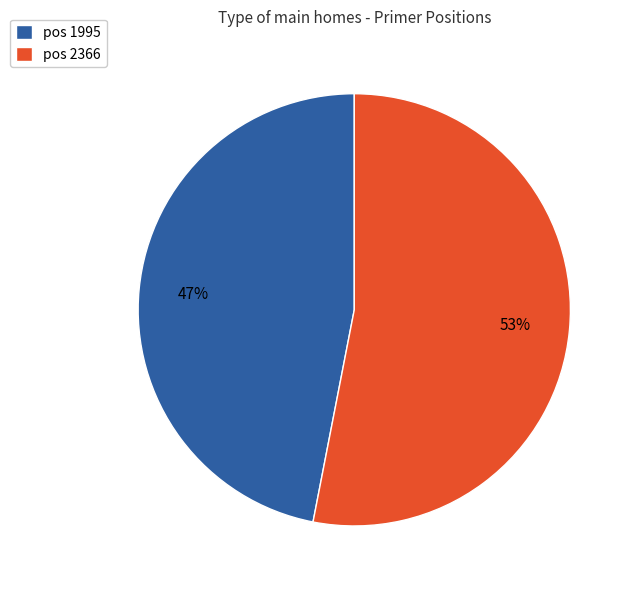

How many slices are in this pie chart?

2